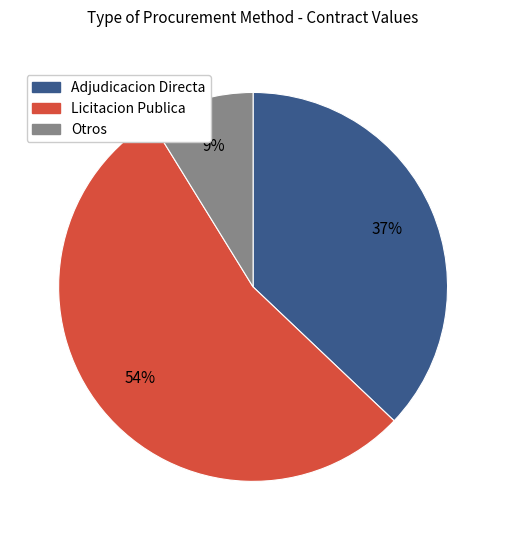

Does any single category account for the majority?

Yes